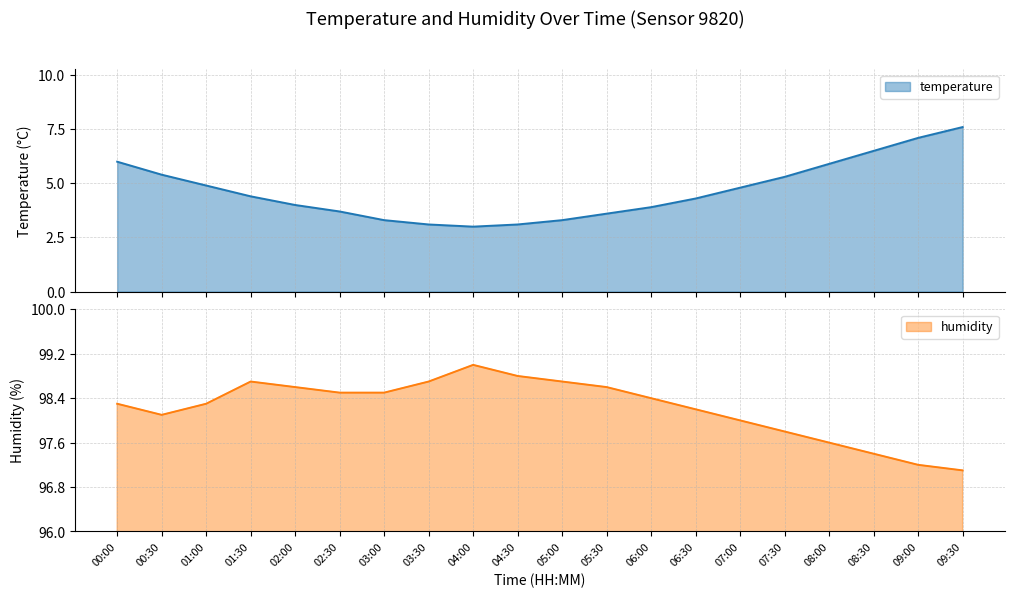

At which label is humidity closest to 98?

07:00